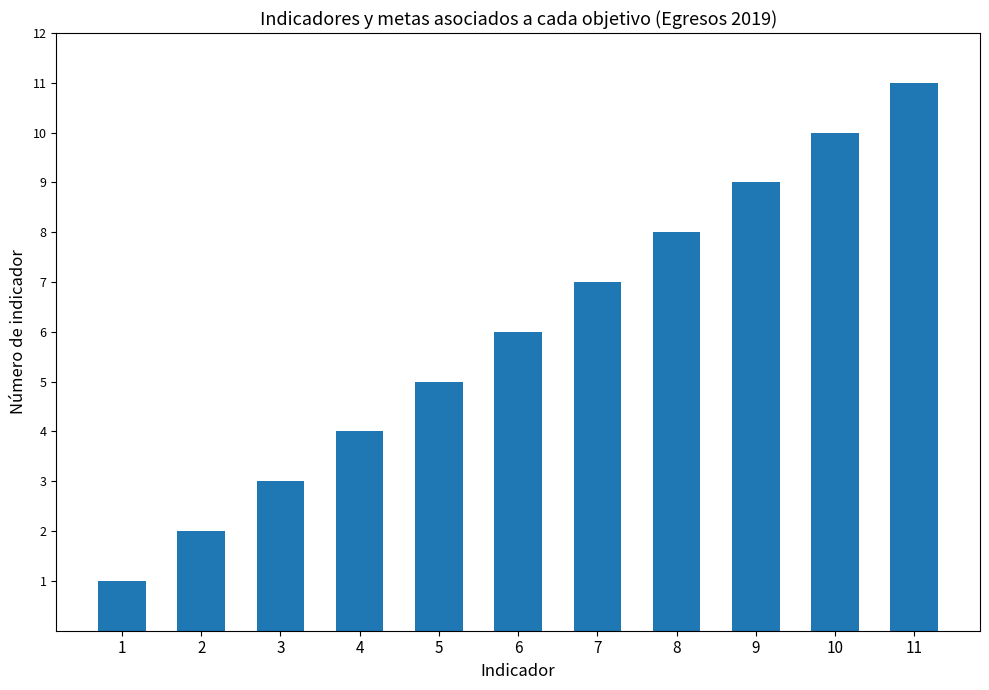

How many distinct data groups are displayed?

1